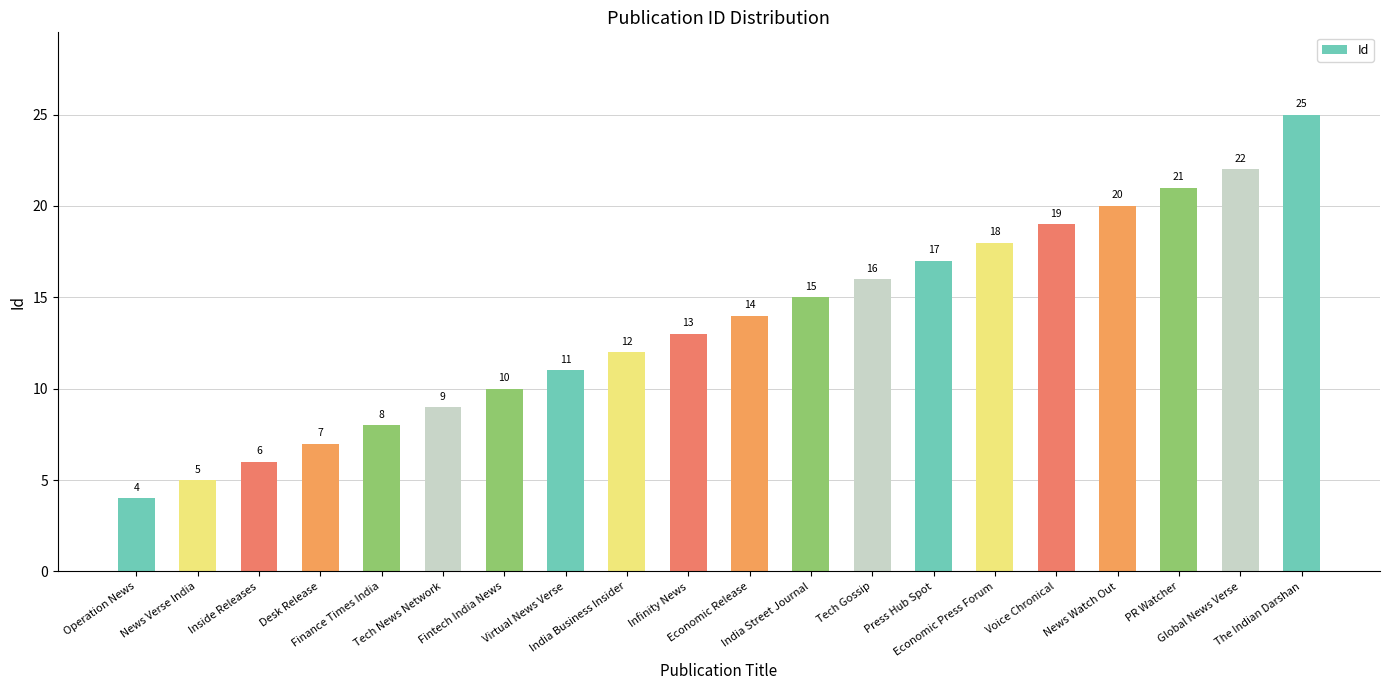

Is it true that the value at Infinity News is 13?

True